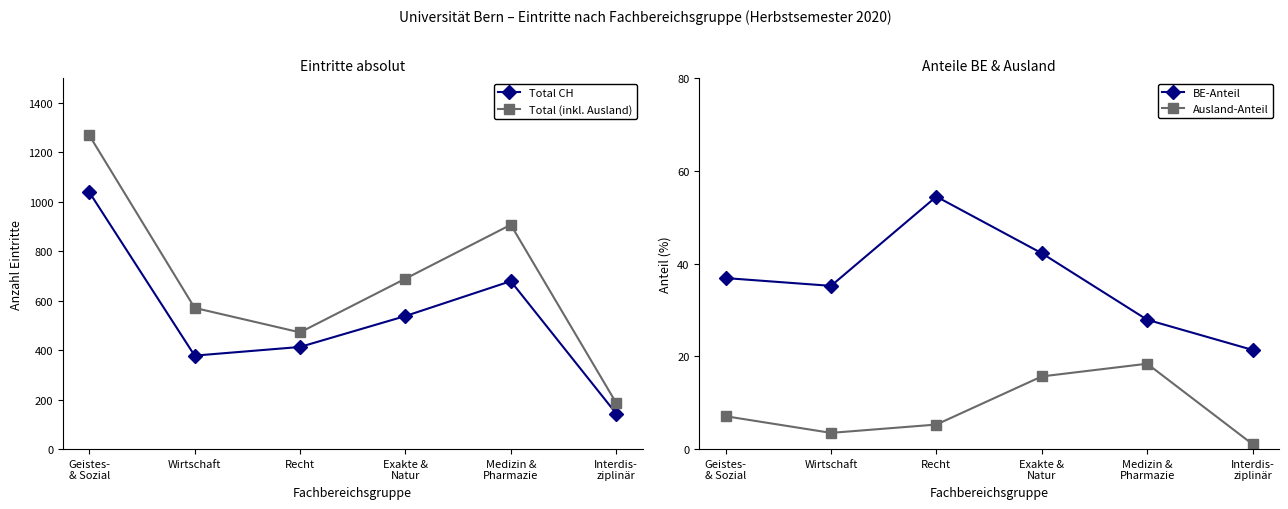

Is the value of Ausland-Anteil at Interdis-
ziplinär greater than the value of BE-Anteil at Geistes-
& Sozial?

No